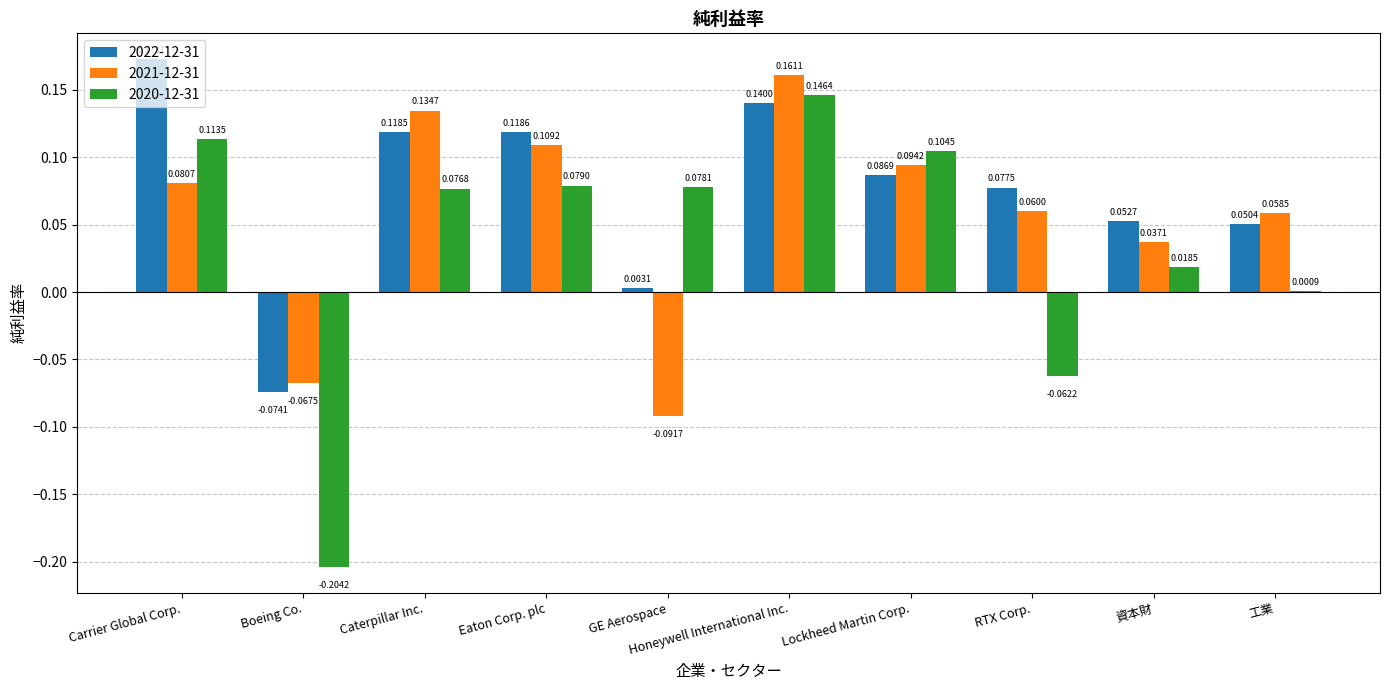

Count the number of data series in this chart.

3